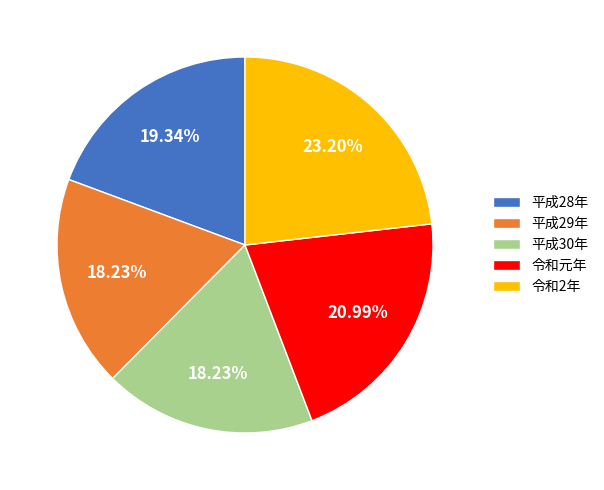

How many segments does this pie chart have?

5